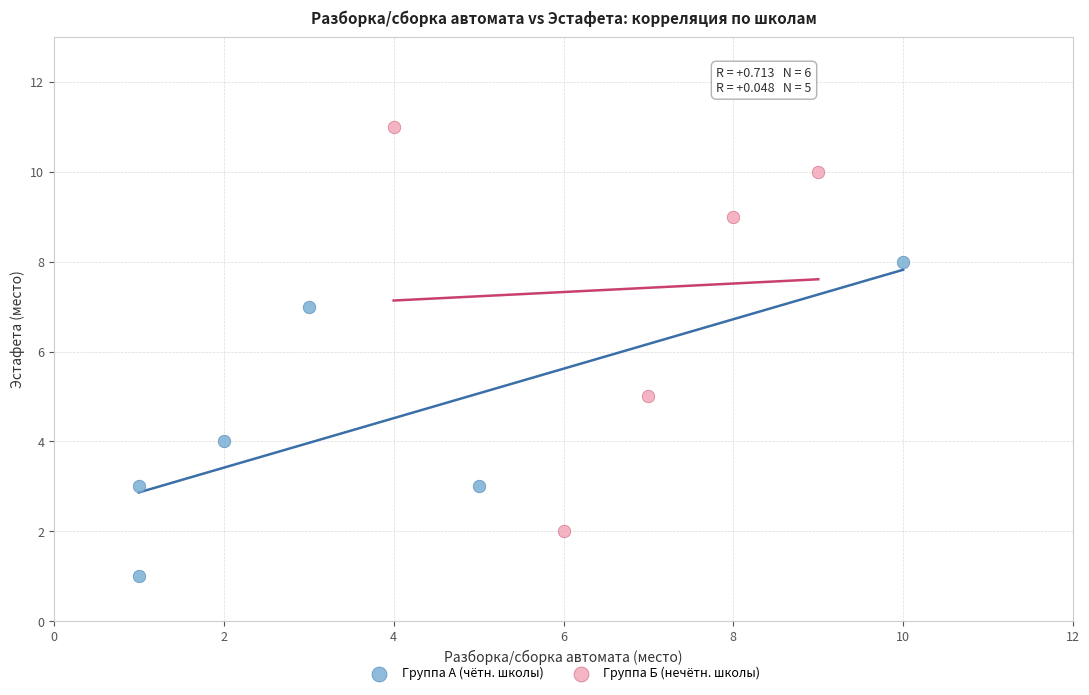

Which series reaches the minimum Y coordinate?

Группа А (чётн. школы)